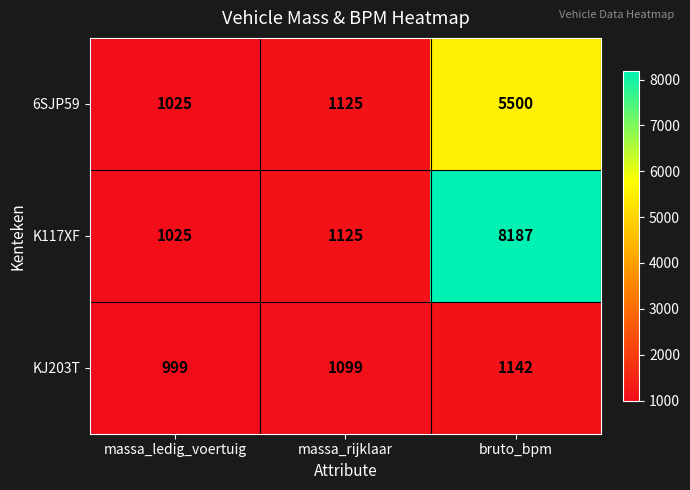

Is the value of 6SJP59 at bruto_bpm greater than the value of K117XF at massa_ledig_voertuig?

Yes